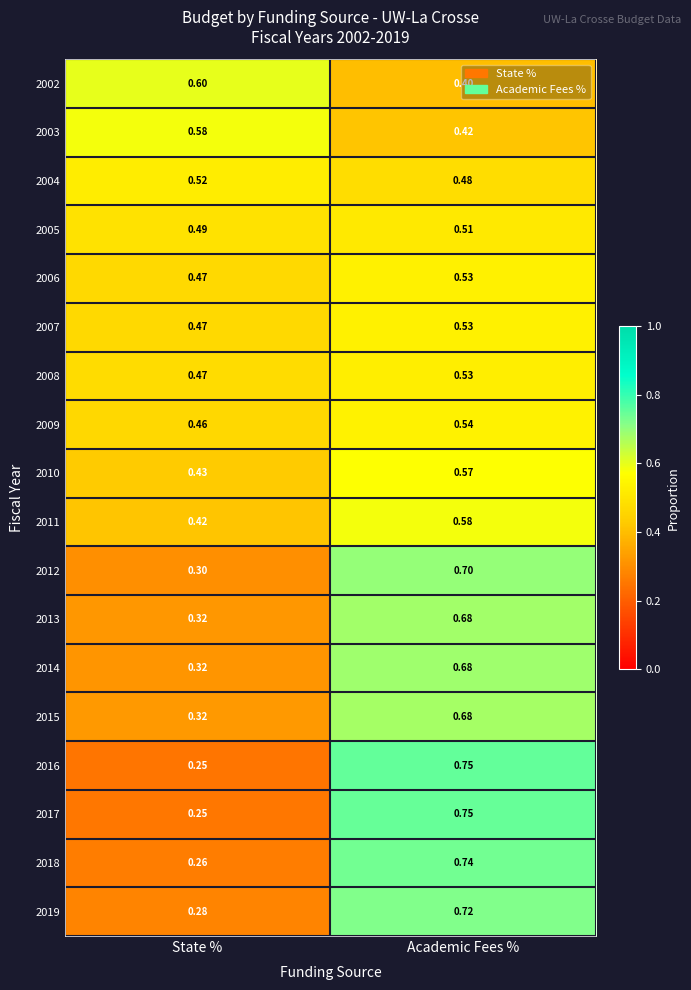

List the labels in order of 2011 value, smallest first.

State %, Academic Fees %